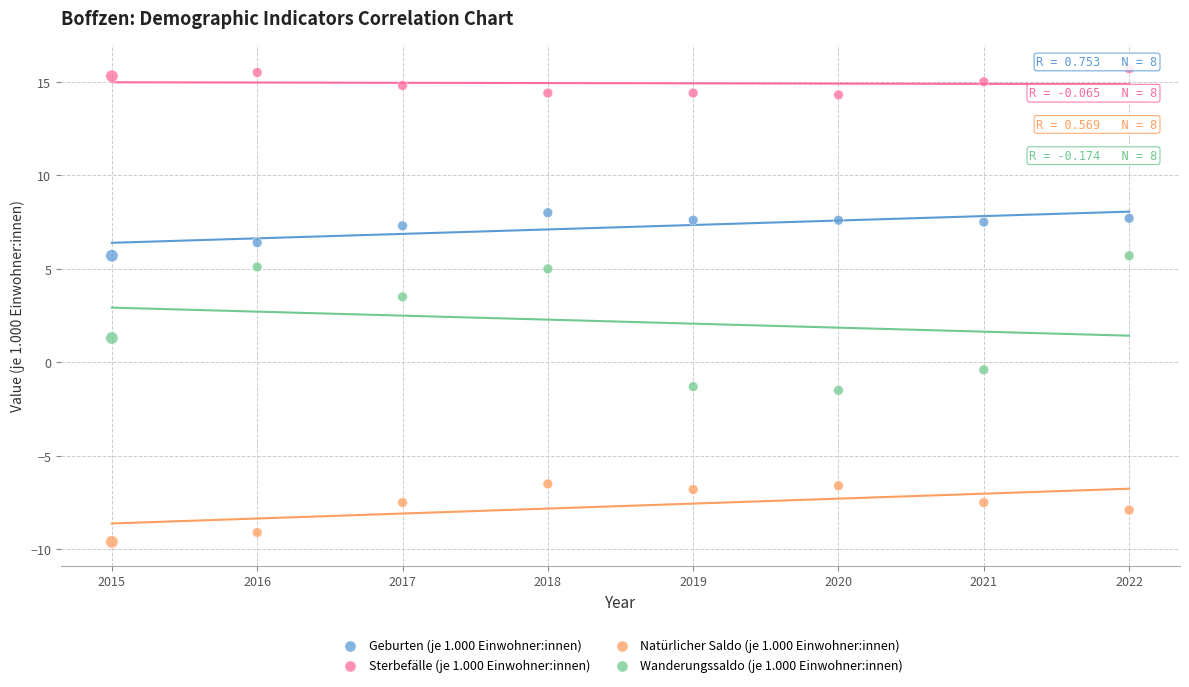

Which series reaches the maximum Y coordinate?

Sterbefälle (je 1.000 Einwohner:innen)